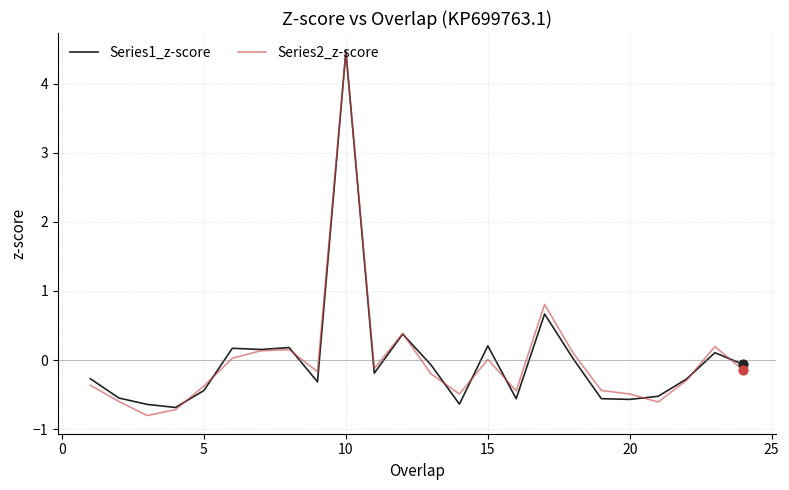

What are all the series names shown in the legend?

Series1_z-score, Series2_z-score